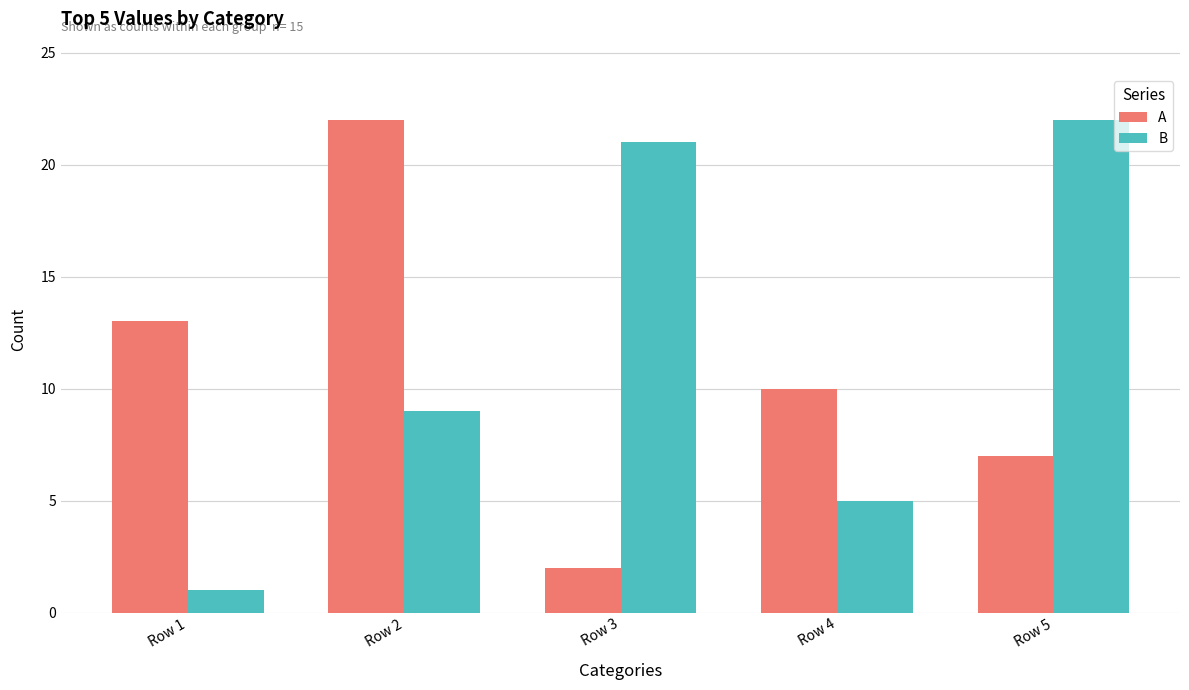

At which category is the sum across all series the highest?

Row 2